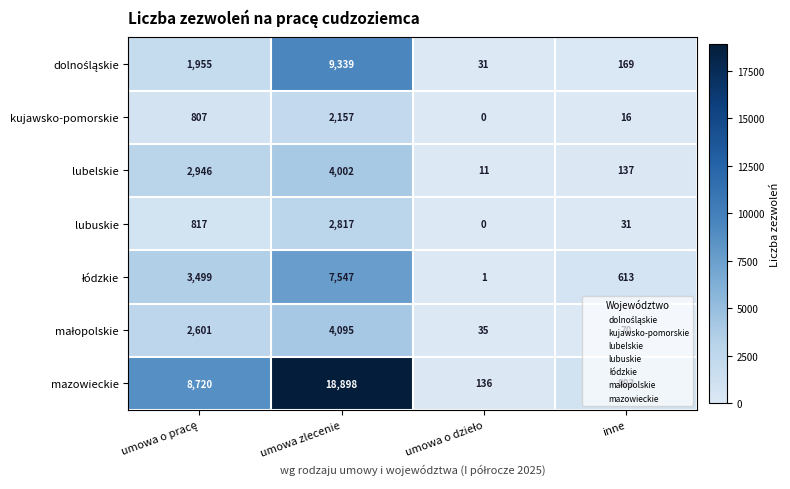

The kujawsko-pomorskie series shows 16 at inne. True or false?

True